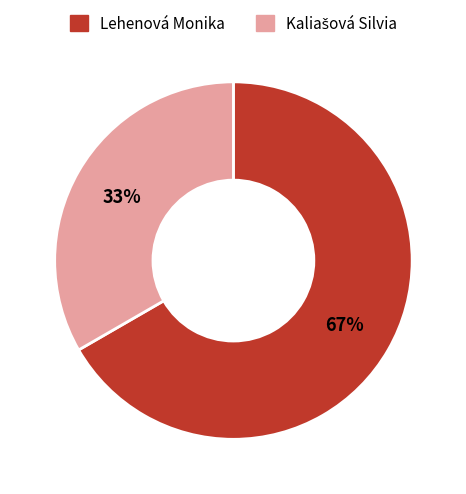

What percentage is the Lehenová Monika slice, to the nearest percent?

67%